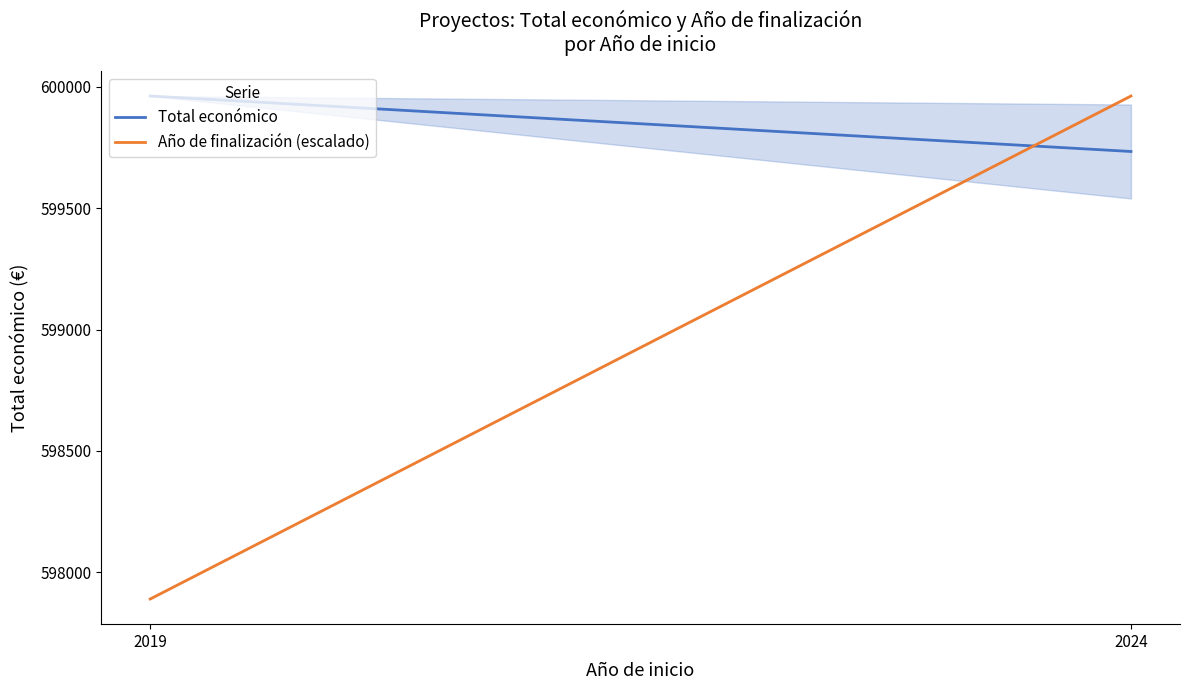

What is the sum of all Año de finalización (escalado) values?

1197852.1